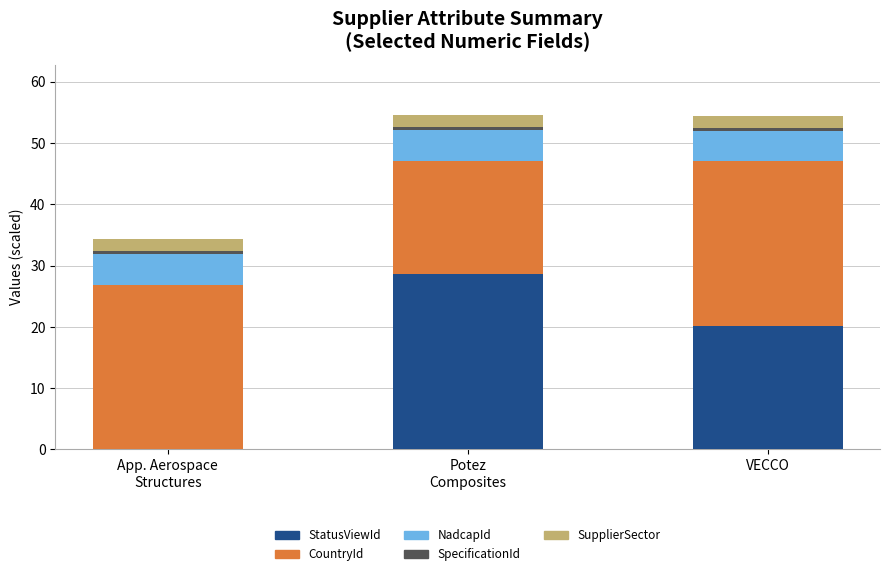

Count the number of categories in the chart.

3